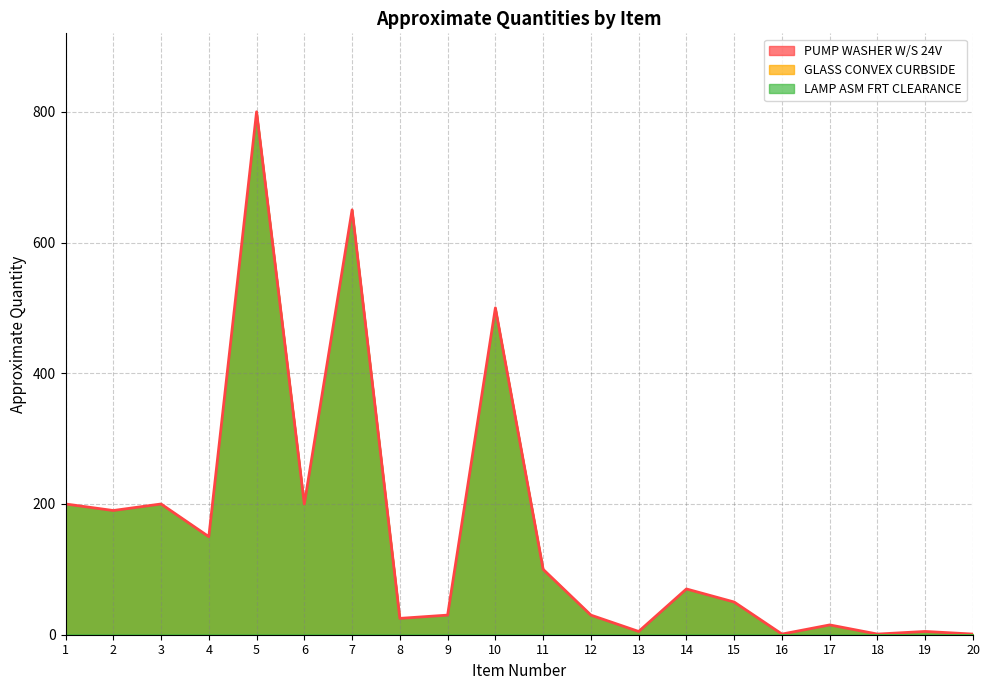

Reading right to left, list all the values displayed in this chart.

PUMP WASHER W/S 24V: 1	5	1	15	1	50	70	5	30	100	500	30	25	650	200	800	150	200	190	200
GLASS CONVEX CURBSIDE: 0	0	0	0	0	0	0	0	0	0	0	0	0	0	0	0	0	0	0	0
LAMP ASM FRT CLEARANCE: 0	0	0	0	0	0	0	0	0	0	0	0	0	0	0	0	0	0	0	0